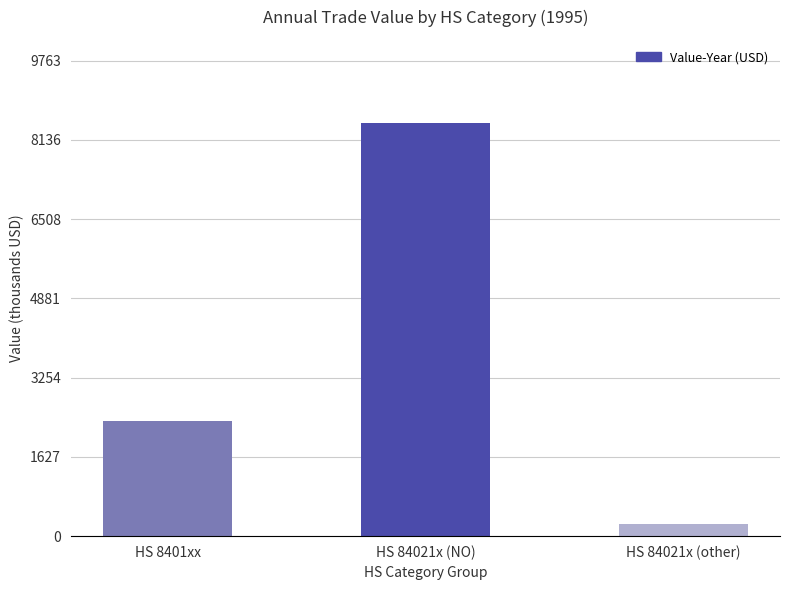

How many values are between 248604 and 8489851?

3